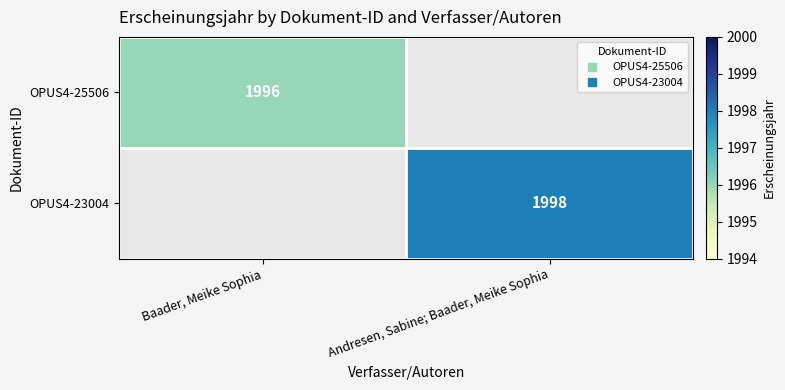

At how many categories does at least one series exceed 1996?

1